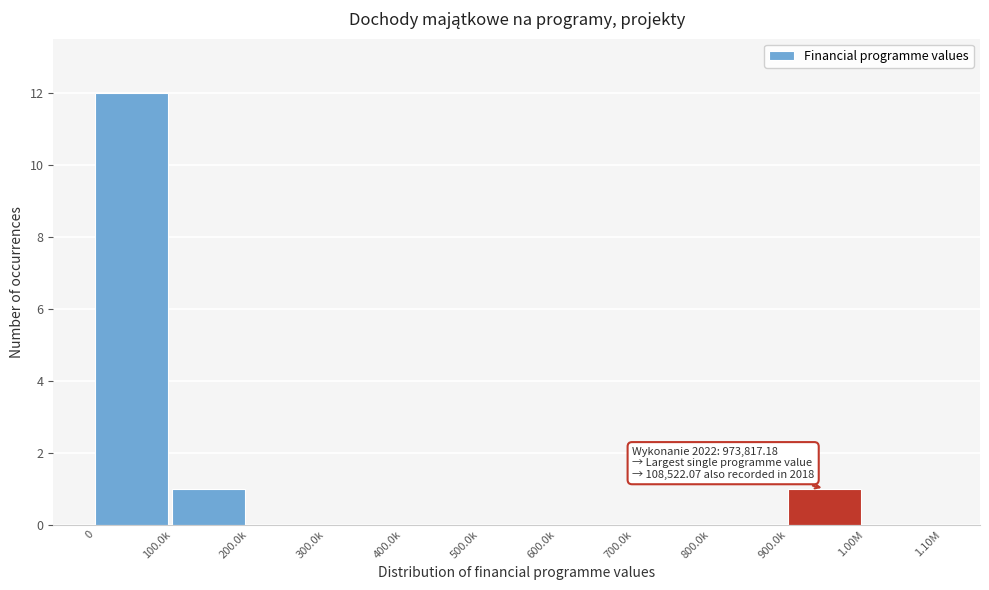

Reading right to left, extract all data points from this chart.

1.00M=0	900.0k=1	800.0k=0	700.0k=0	600.0k=0	500.0k=0	400.0k=0	300.0k=0	200.0k=0	100.0k=1	0=12